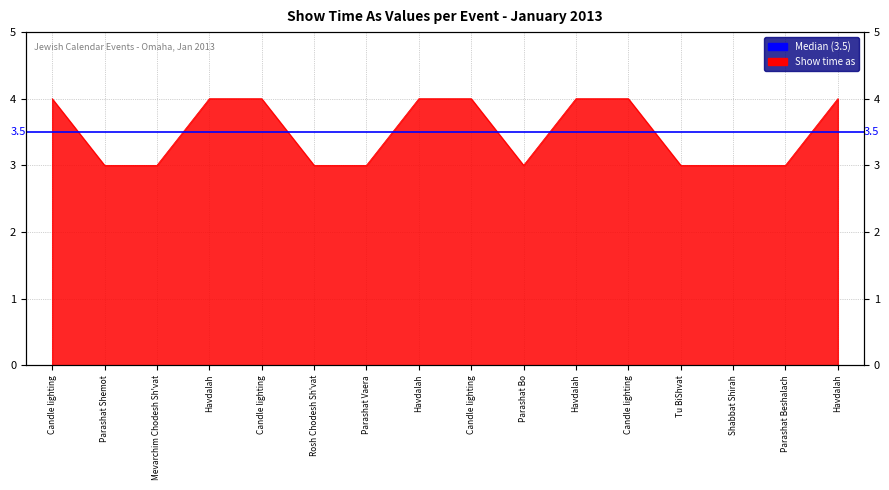

Does the chart have visible grid lines?

Yes